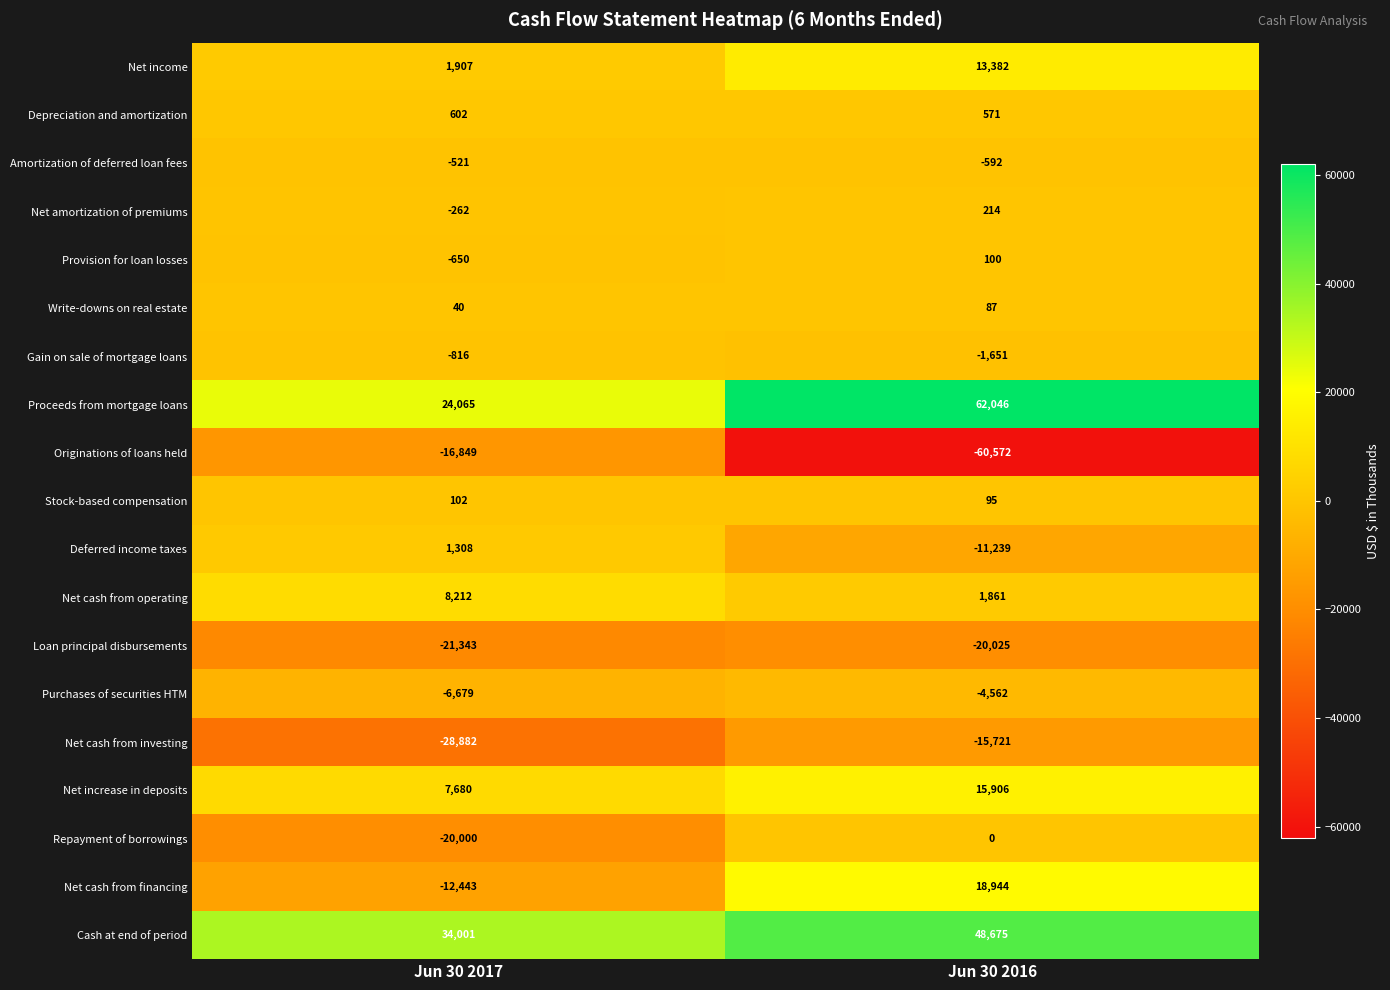

What is the difference between the Write-downs on real estate values at Jun 30 2016 and Jun 30 2017?

47